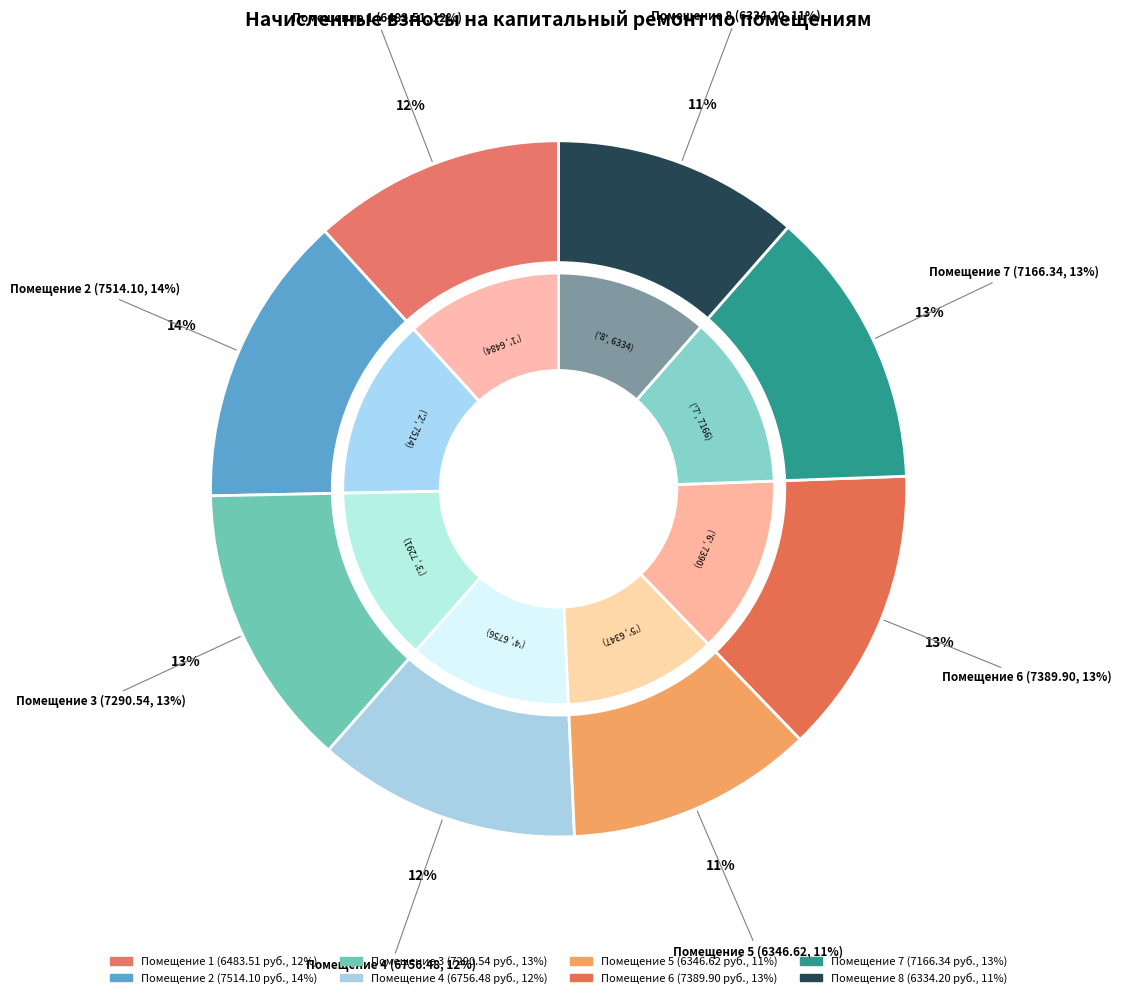

Between 3 and 6, which is larger?

6